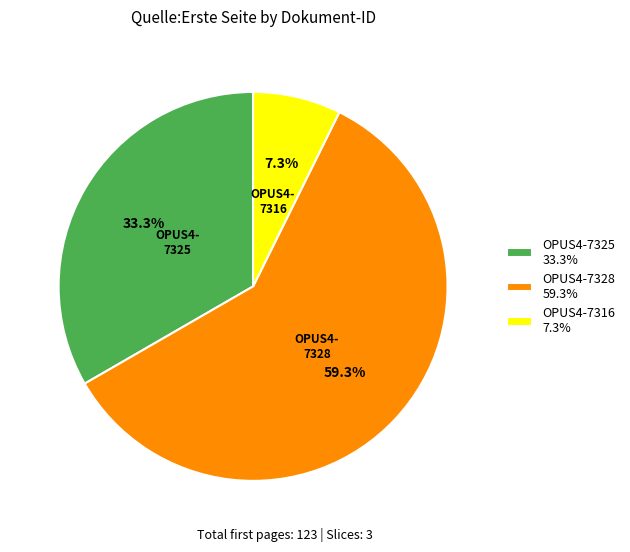

How many segments does this pie chart have?

3